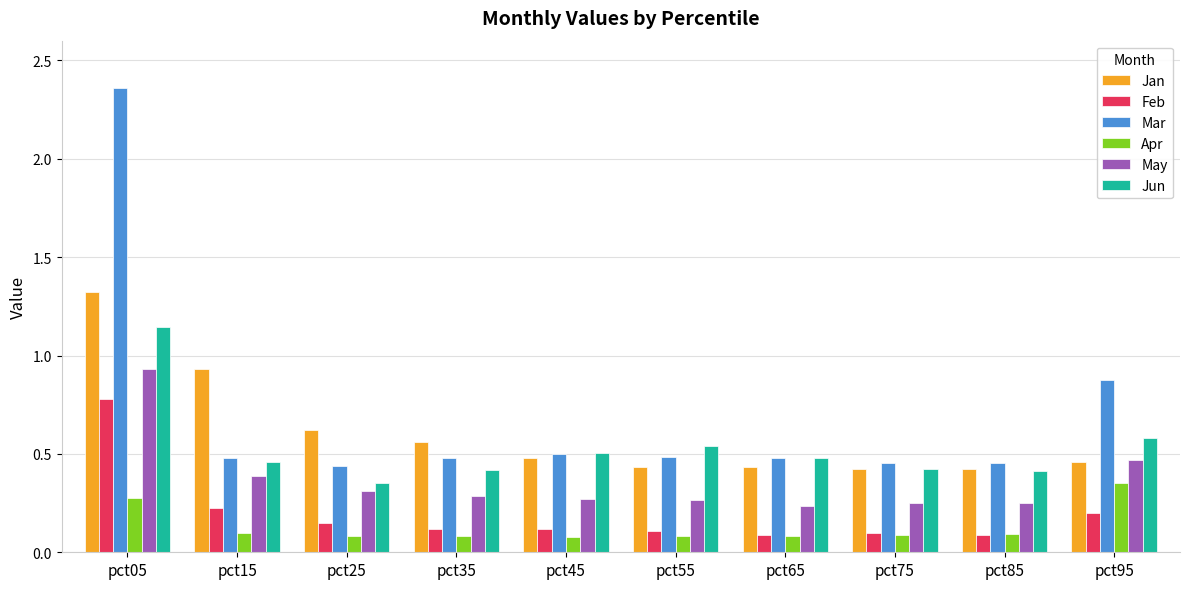

Which series changed the most between pct25 and pct95?

Mar